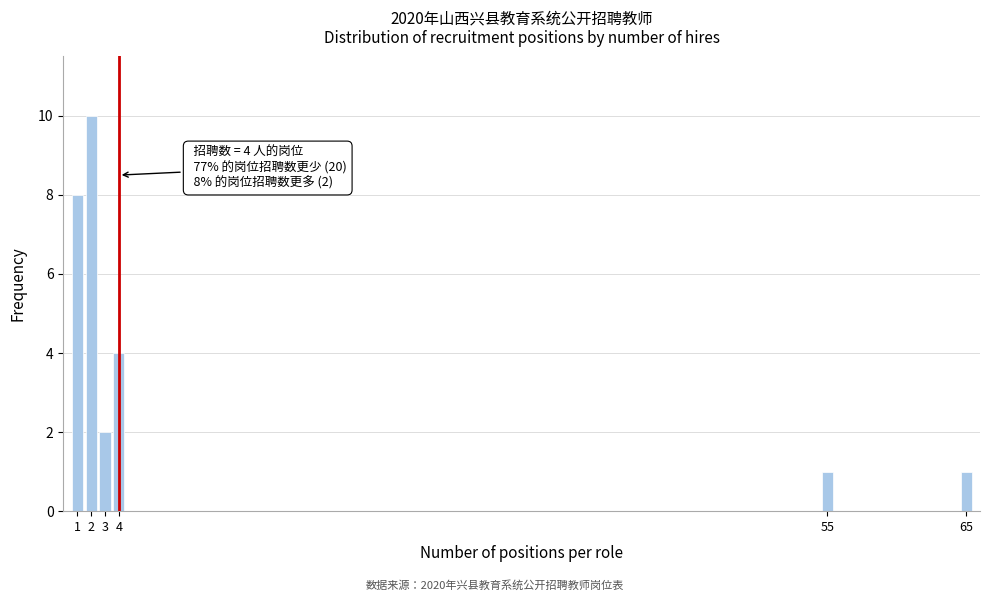

Reading right to left, extract all data points from this chart.

1	1	4	2	10	8